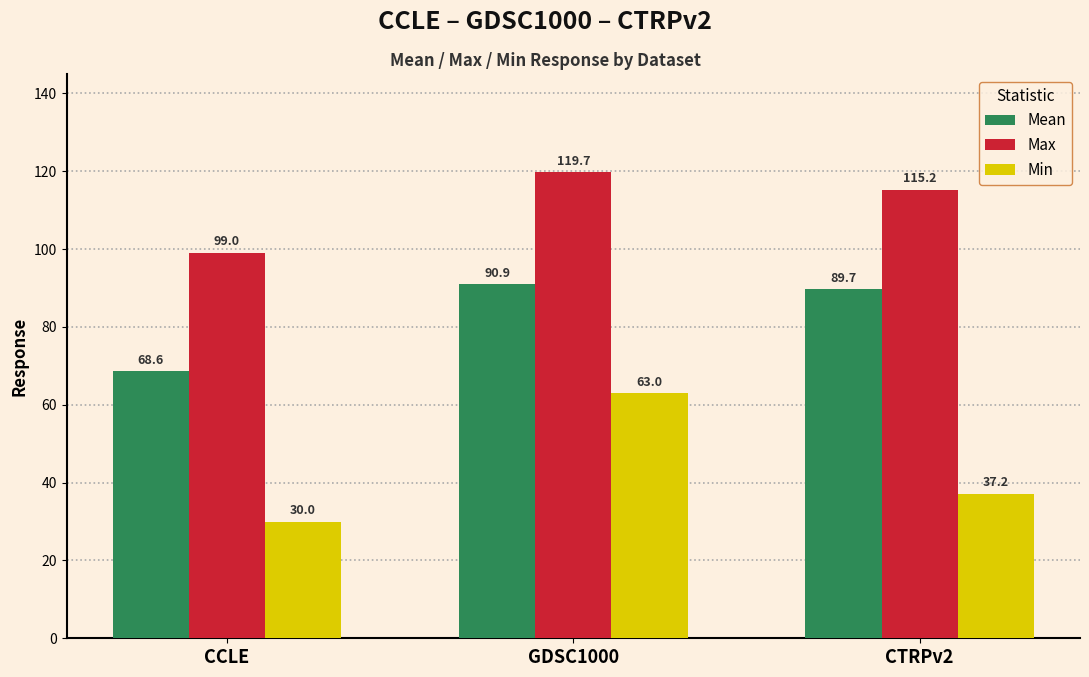

What are all the series names shown in the legend?

Mean, Max, Min